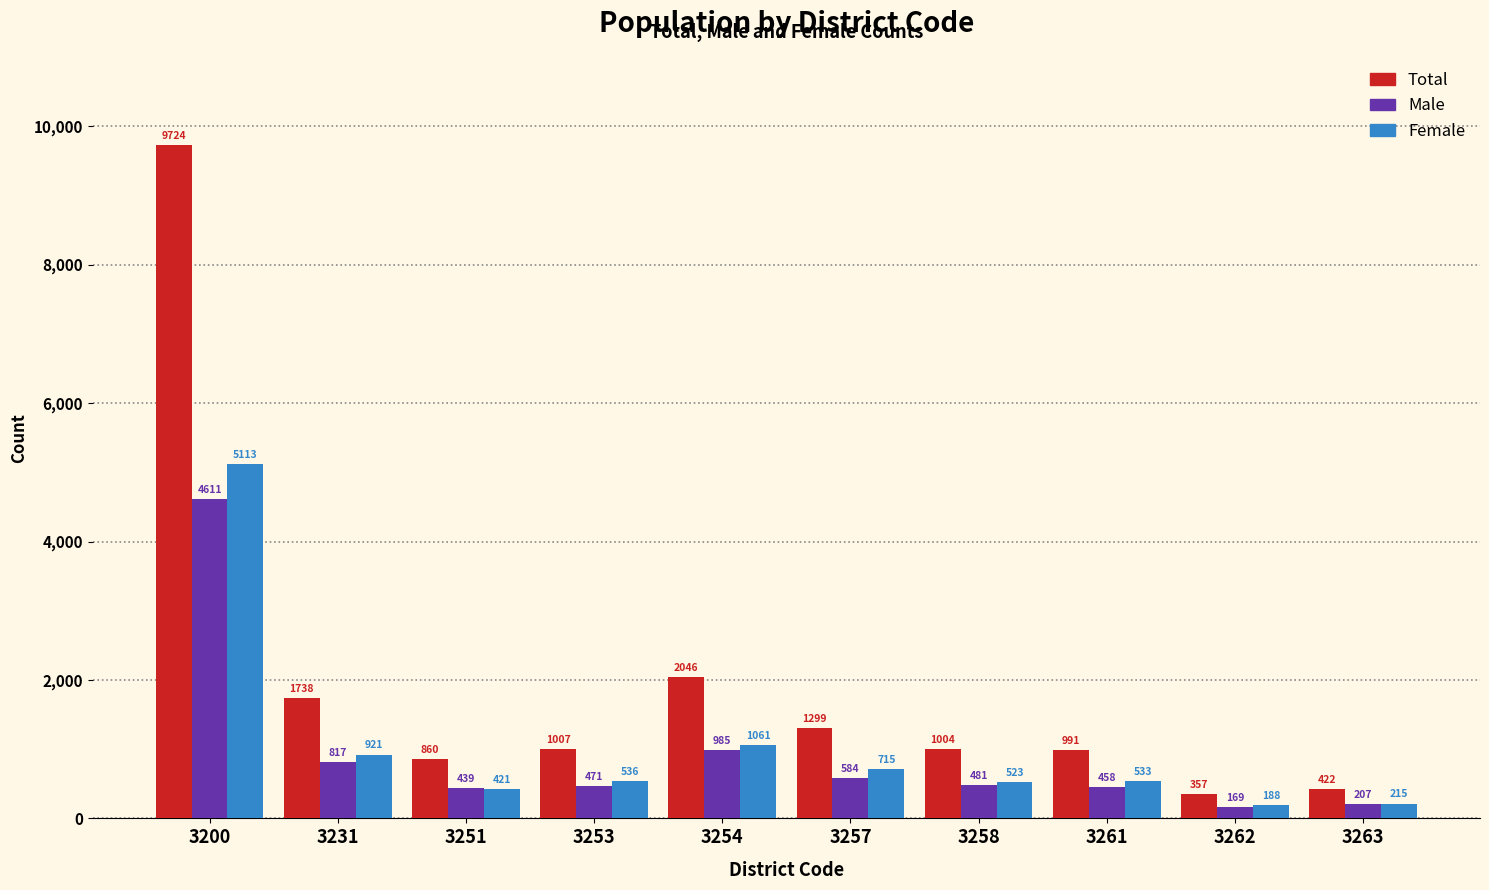

What is the sum of the Male values at 3257 and 3262?

753